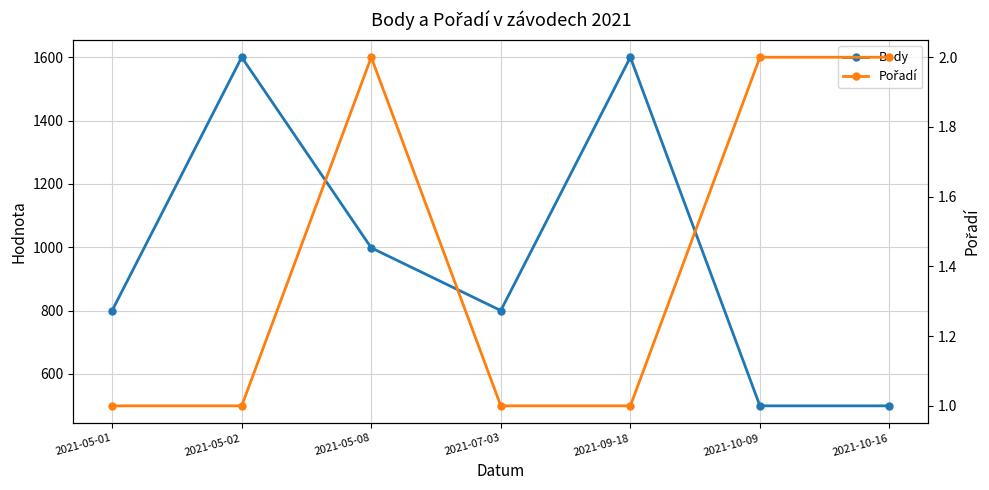

Reading left to right, transcribe all the data shown in this chart.

Body: 2021-05-01=800	2021-05-02=1600	2021-05-08=998	2021-07-03=800	2021-09-18=1600	2021-10-09=499	2021-10-16=499
Pořadí: 2021-05-01=1	2021-05-02=1	2021-05-08=2	2021-07-03=1	2021-09-18=1	2021-10-09=2	2021-10-16=2